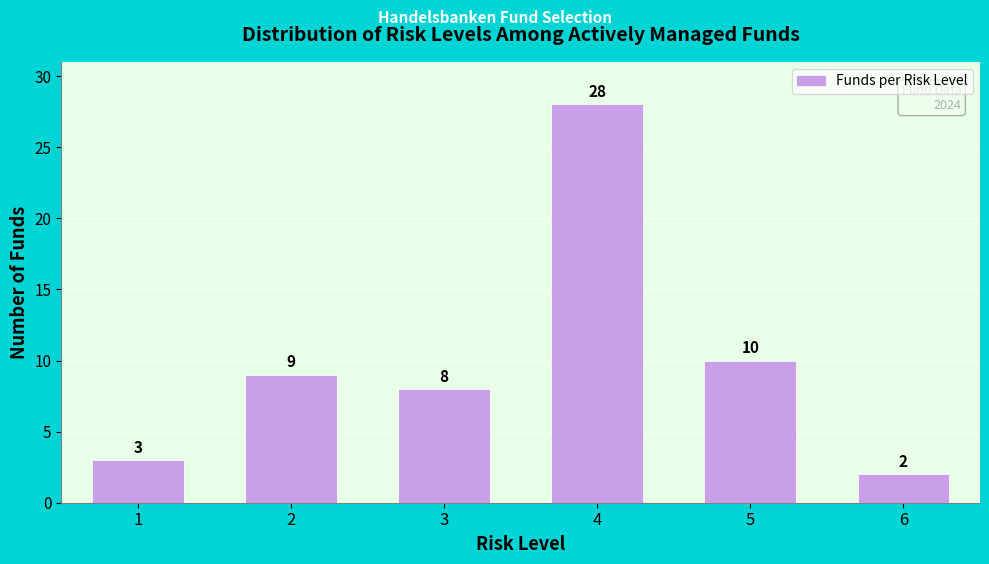

Reading left to right, transcribe all the data shown in this chart.

1=3	2=9	3=8	4=28	5=10	6=2